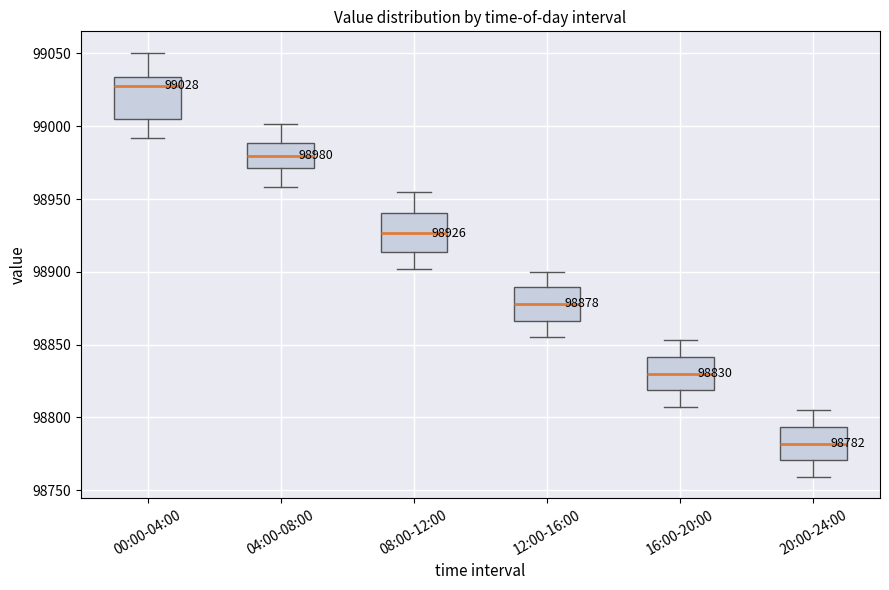

Which box has the highest median line?

00:00-04:00